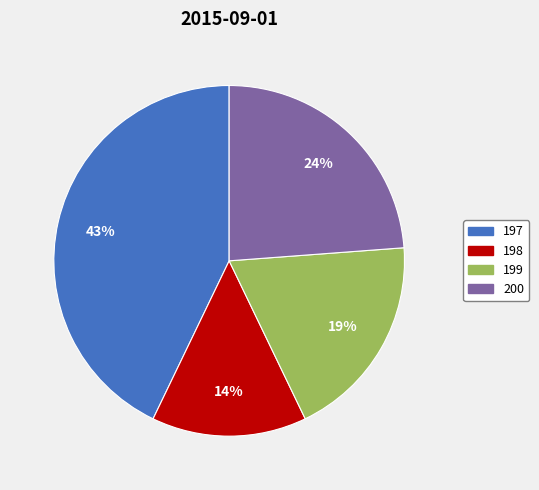

What is the largest slice in the pie chart?

197